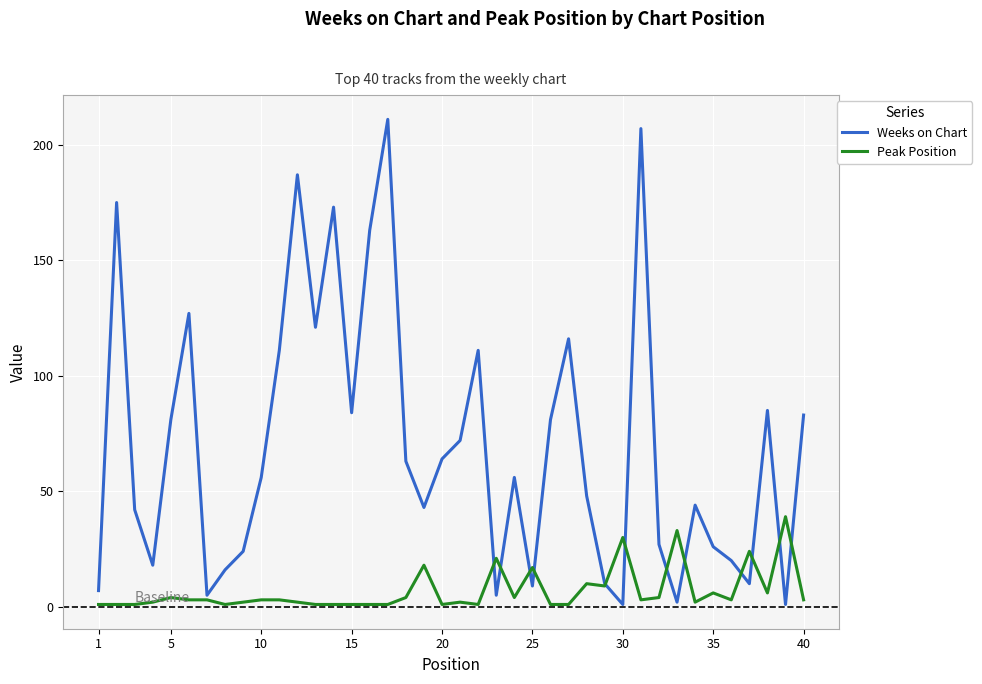

List the series in order of their peak value, lowest first.

Peak Position, Weeks on Chart